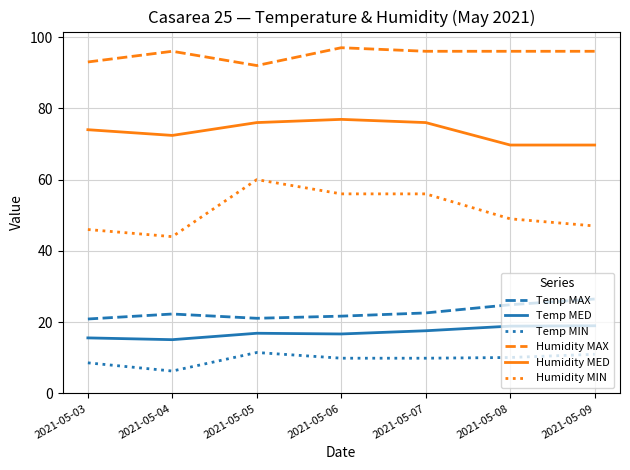

True or false: Temp MAX and Temp MED cross at least once.

False